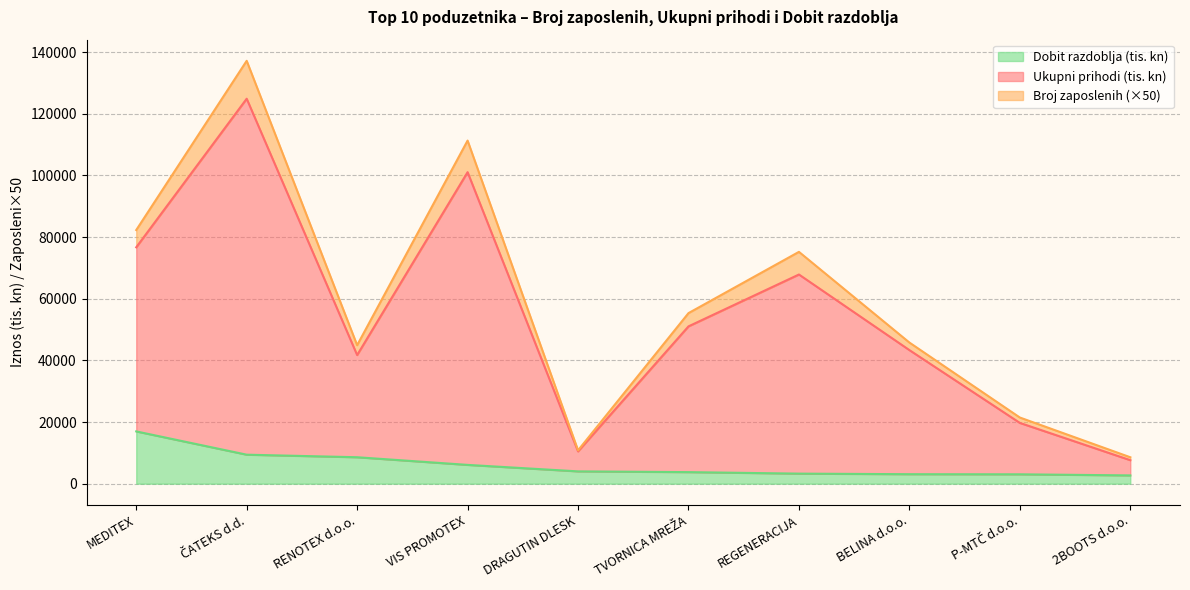

What are all the series names shown in the legend?

Dobit razdoblja (tis. kn), Ukupni prihodi (tis. kn), Broj zaposlenih (×50)